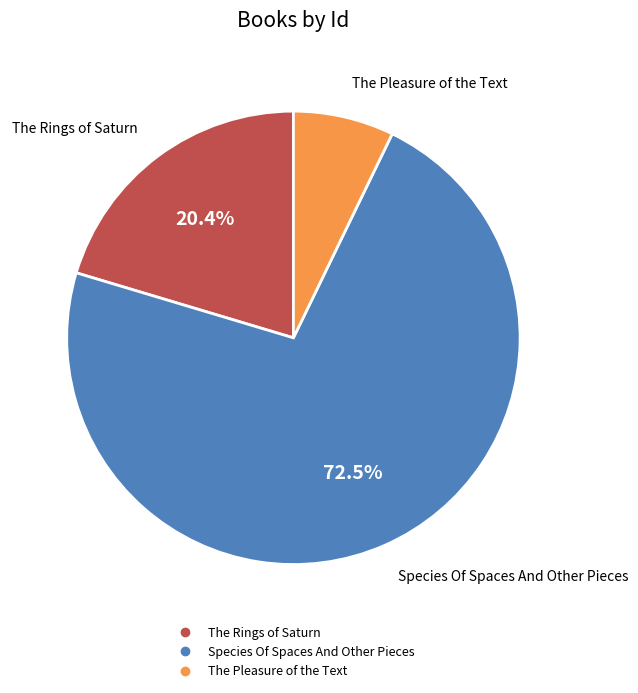

Combined, what portion of the pie is The Pleasure of the Text and Species Of Spaces And Other Pieces?

79.6%